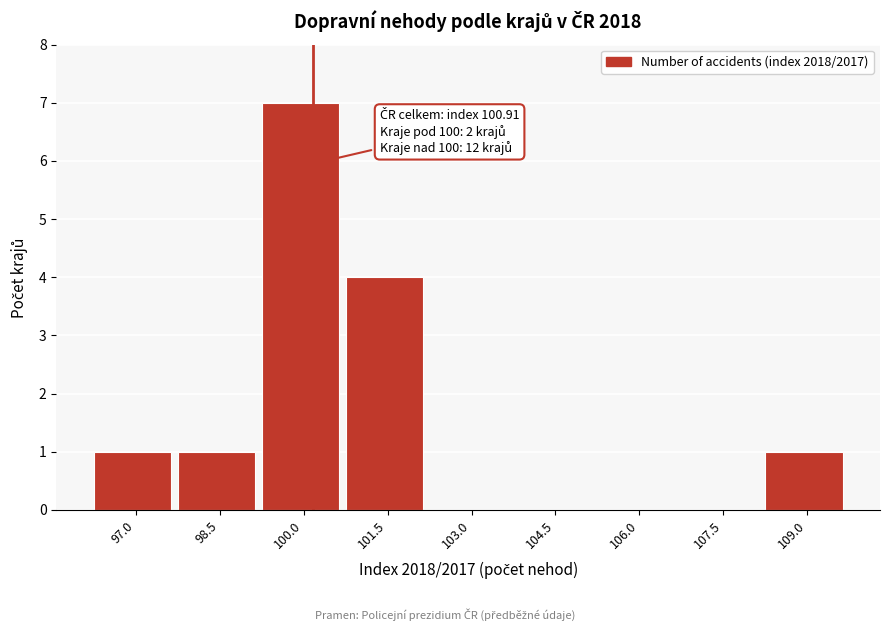

Reading left to right, what are all the values shown in this chart?

97.0=1	98.5=1	100.0=7	101.5=4	103.0=0	104.5=0	106.0=0	107.5=0	109.0=1